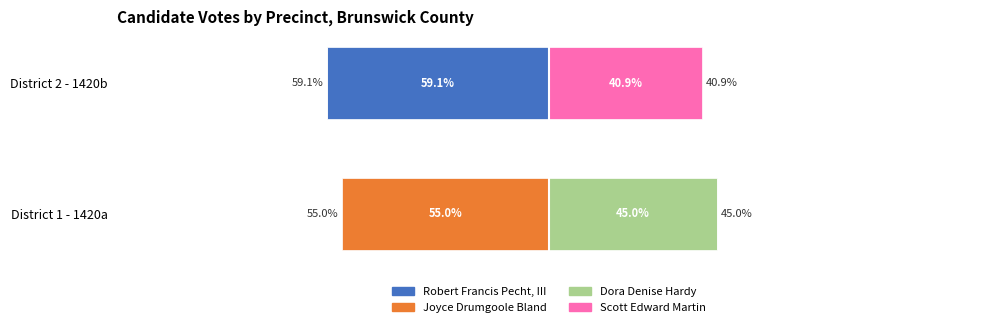

List the labels in order of Dora Denise Hardy value, smallest first.

District 2 - 1420b, District 1 - 1420a